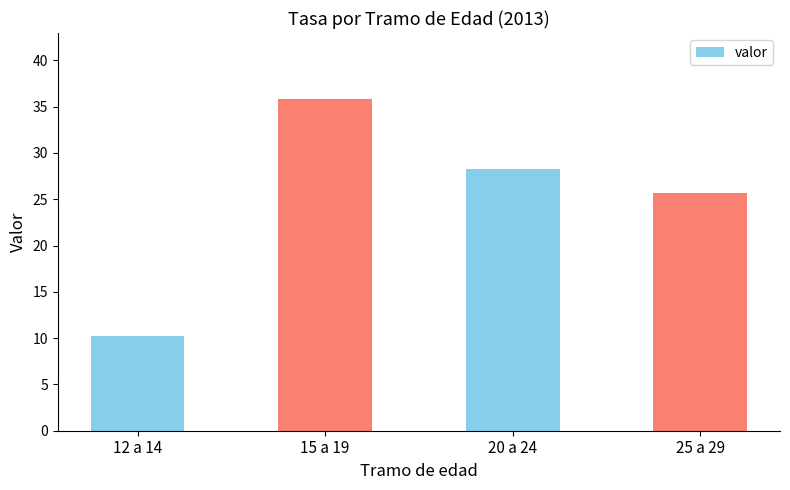

What is the value of the 3rd bar from the left?

28.3